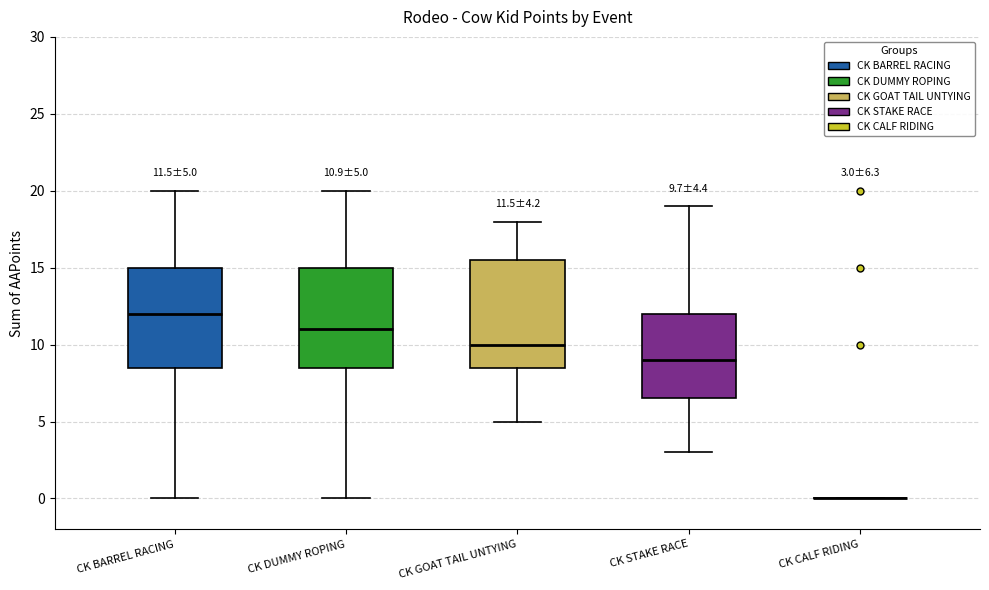

Which box is the tallest, from its lower edge to its upper edge?

CK GOAT TAIL UNTYING